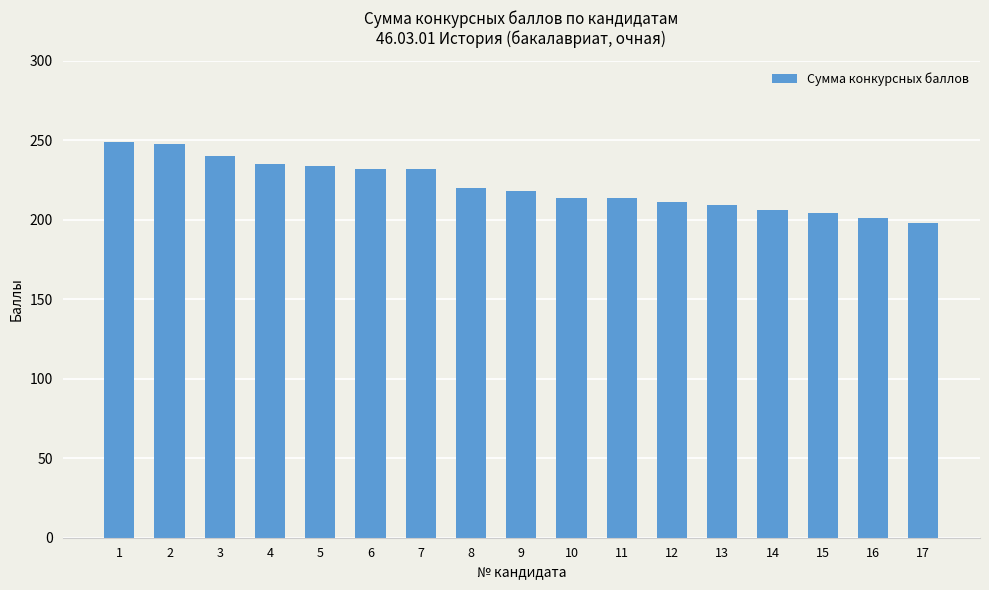

Where does the data first go above 218?

1